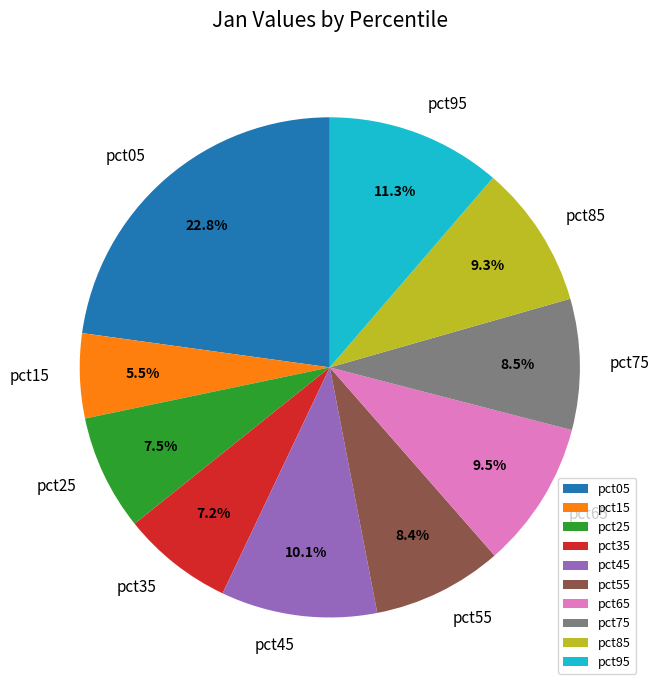

Do pct35 and pct75 together represent more than half of the pie?

No